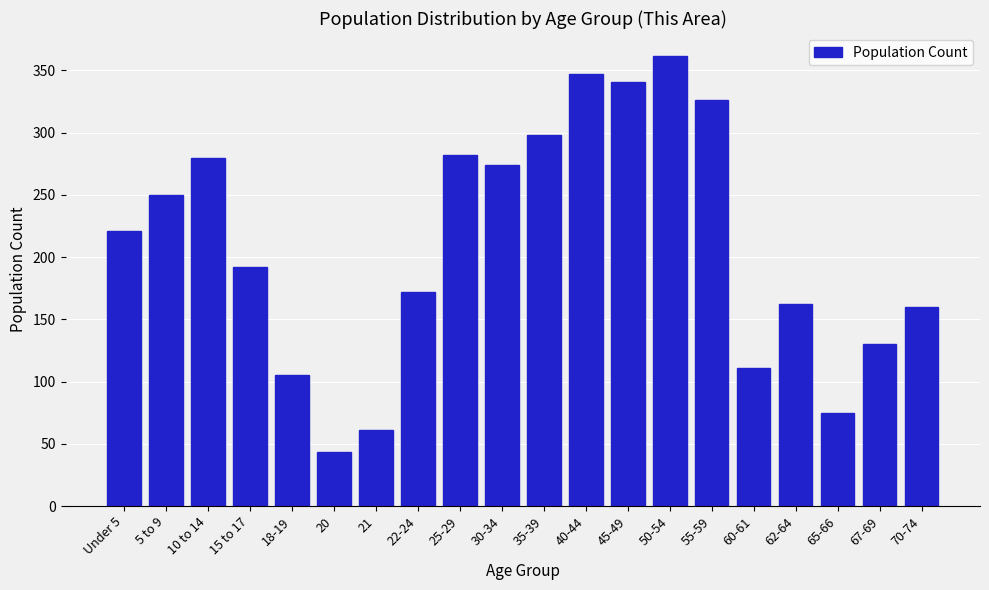

Reading left to right, what are all the values shown in this chart?

221	250	280	192	105	43	61	172	282	274	298	347	341	362	326	111	162	75	130	160